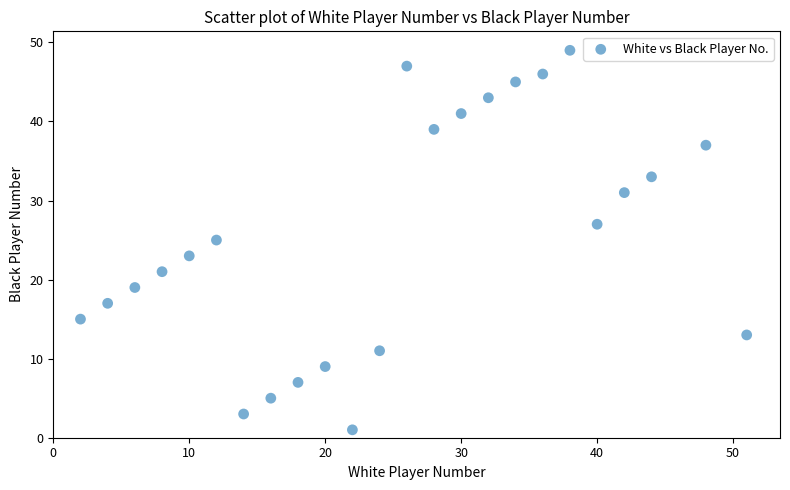

What is the range of Y values (max minus min)?

48